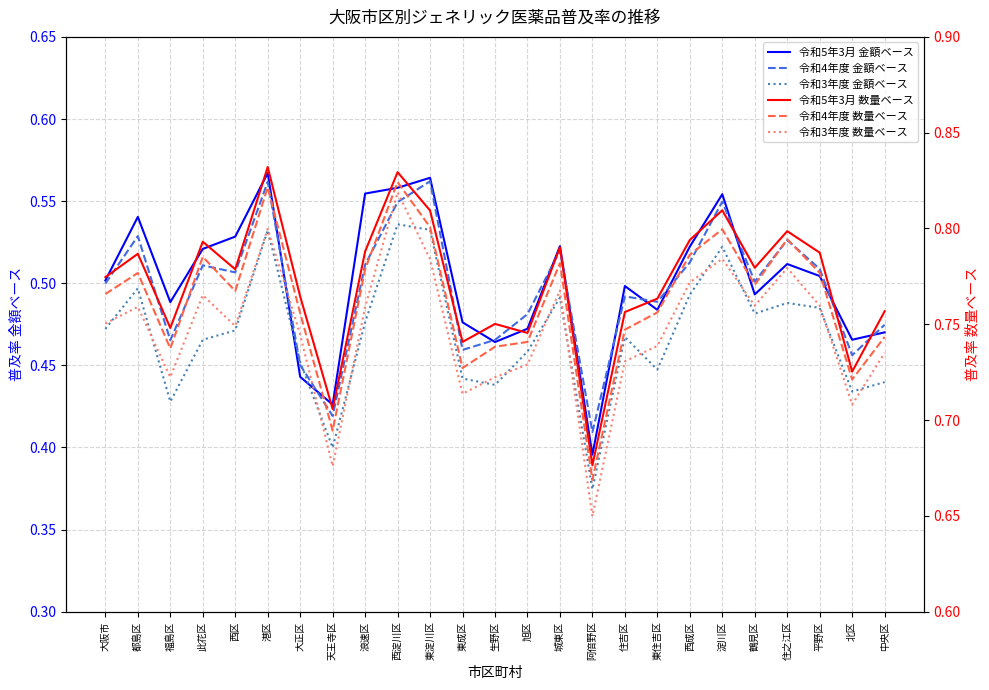

True or false: 令和3年度 金額ベース and 令和5年3月 数量ベース cross at least once.

False